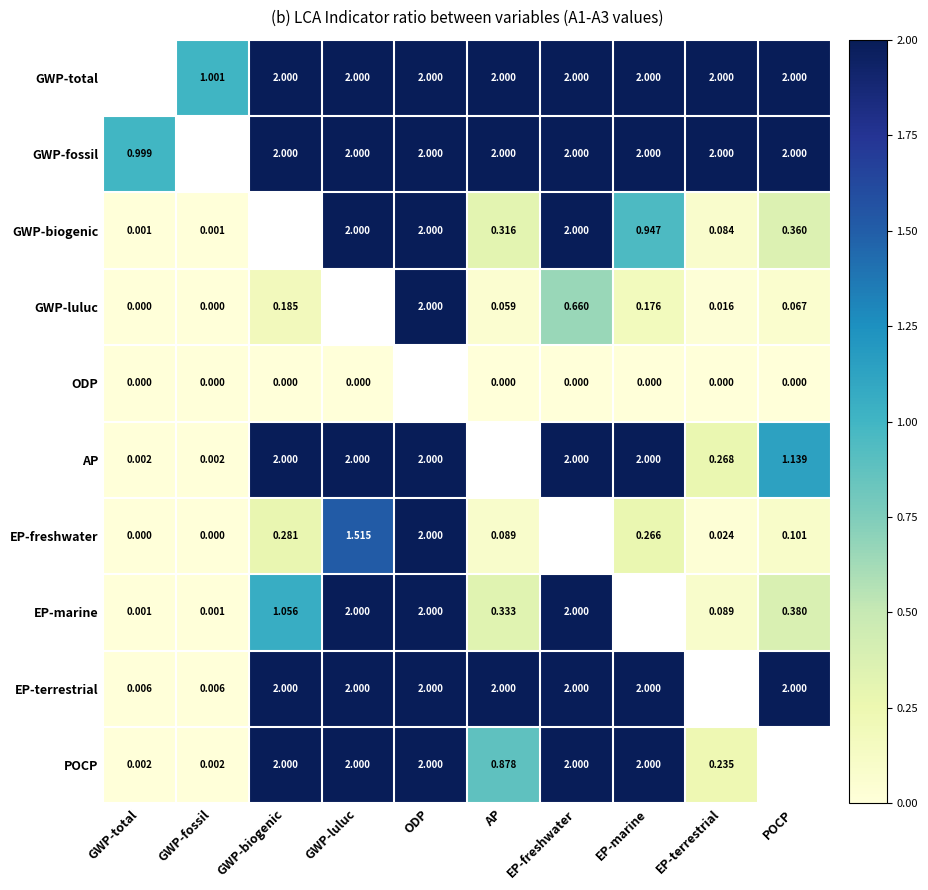

What is the difference between the second highest and minimum values in the POCP series?

2.0